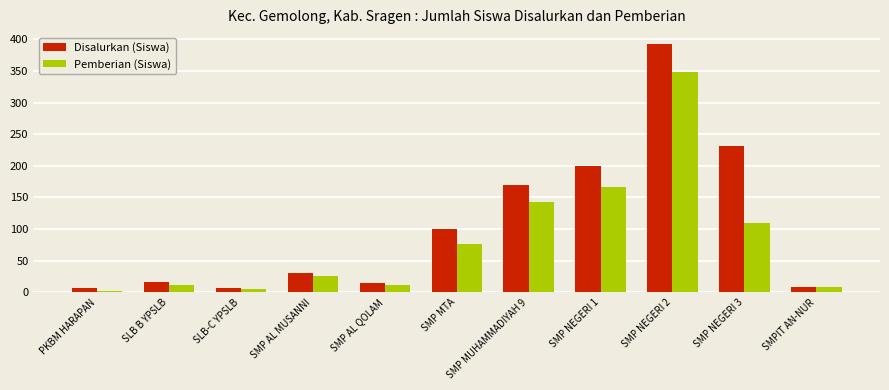

What is the spread (max minus min) of values at SMP NEGERI 3?

121